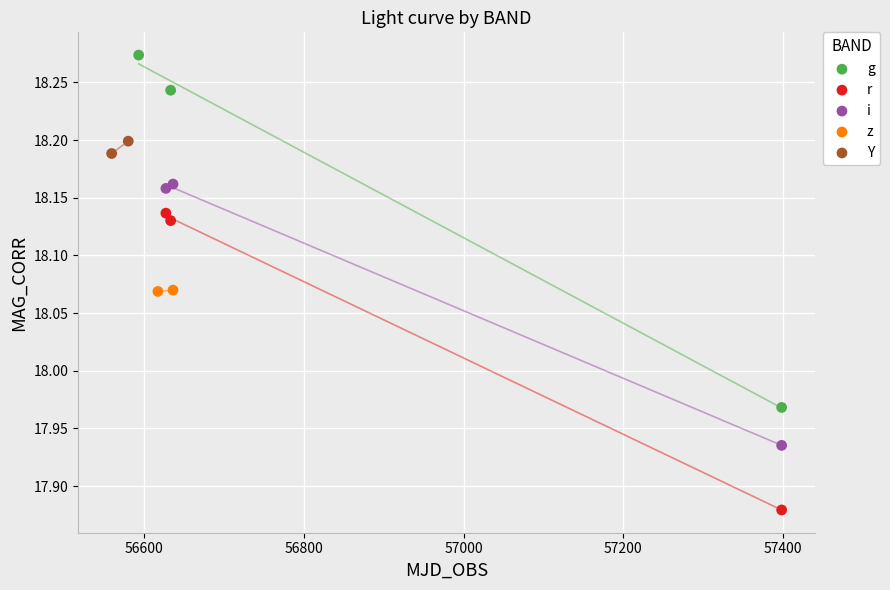

What are all the series names shown in the legend?

g, r, i, z, Y